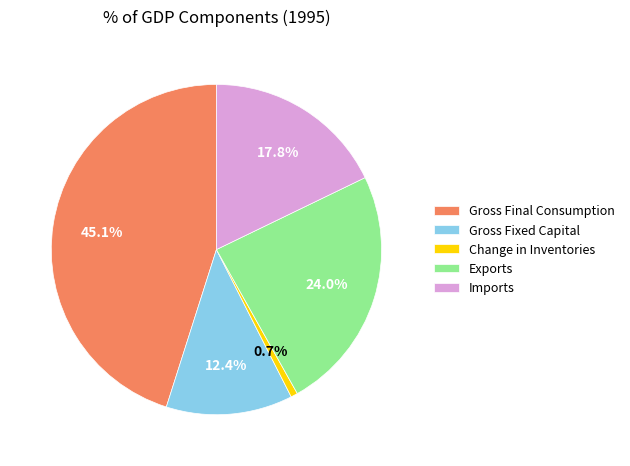

Is there a majority slice in this chart?

No